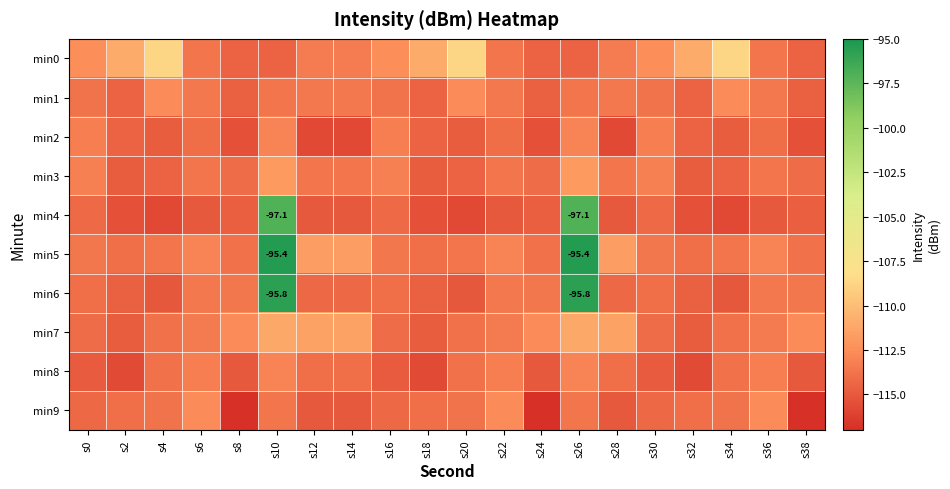

Is the value of min0 at s2 greater than the value of min7 at s0?

Yes